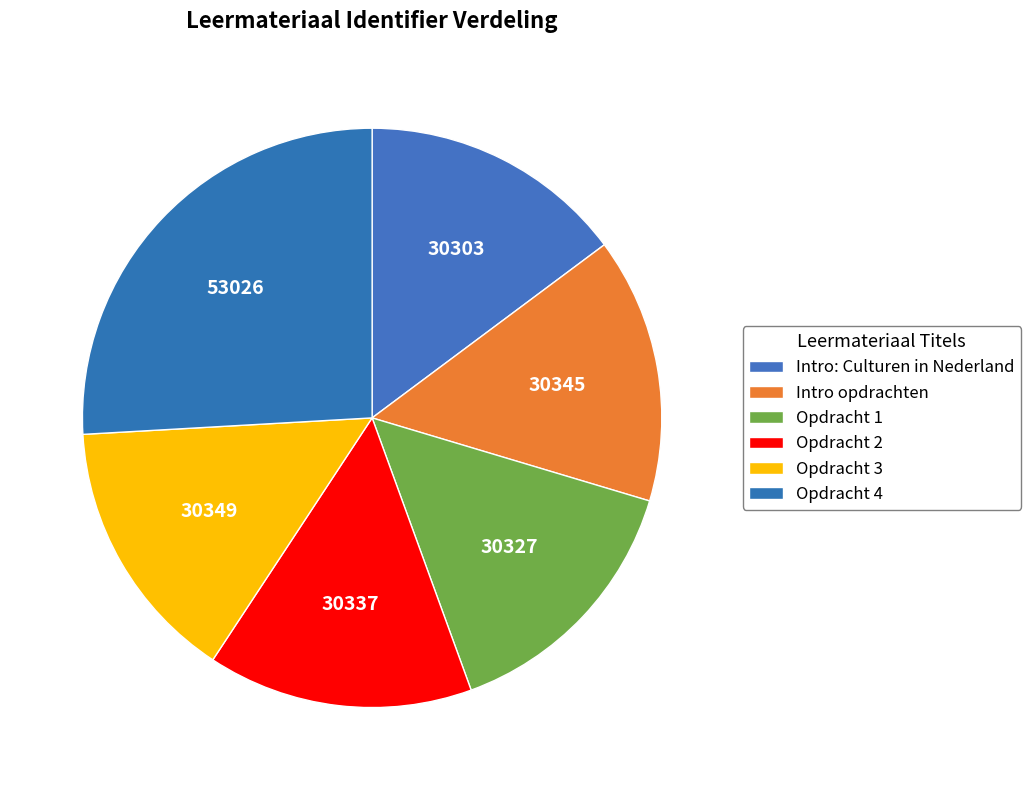

Between Opdracht 1 and Intro opdrachten, which is larger?

Intro opdrachten